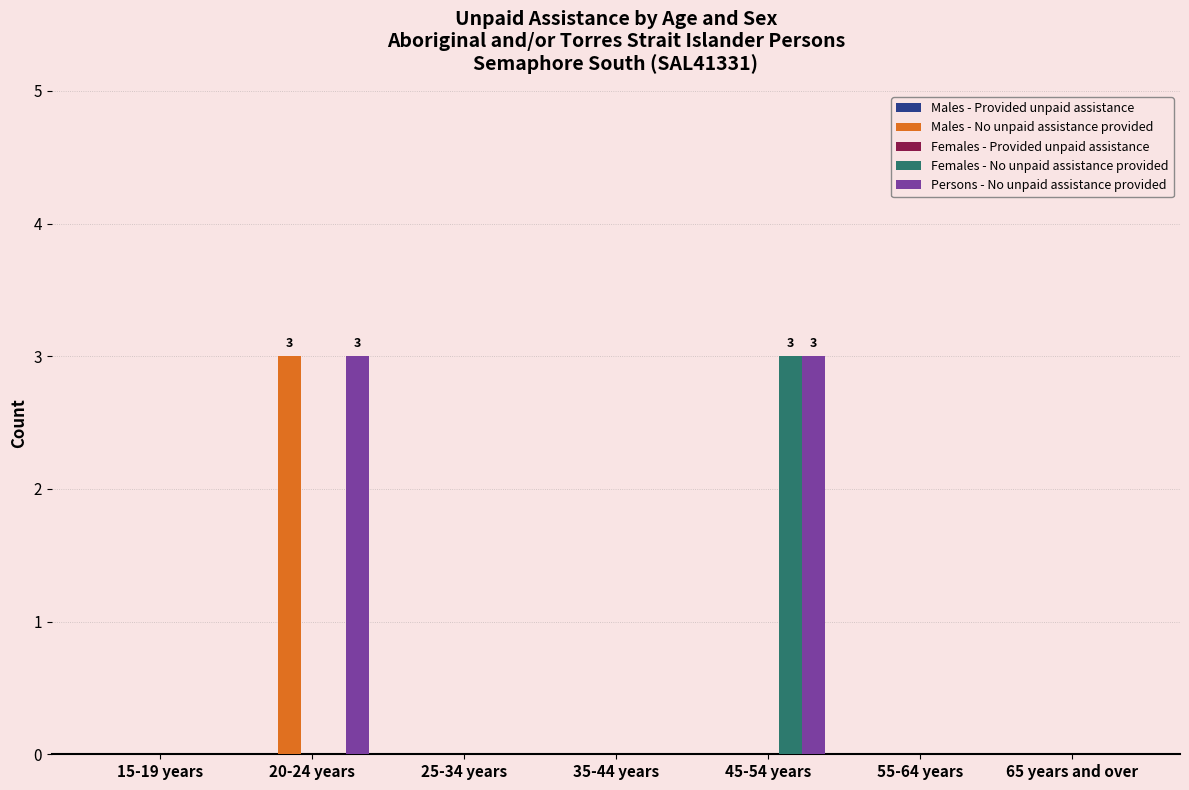

What is the maximum value shown in the chart?

3